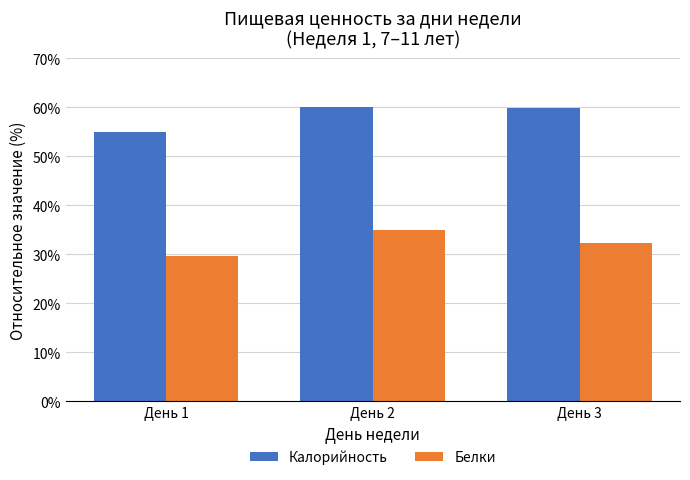

Is the value of Калорийность at День 1 greater than the value of Белки at День 3?

Yes